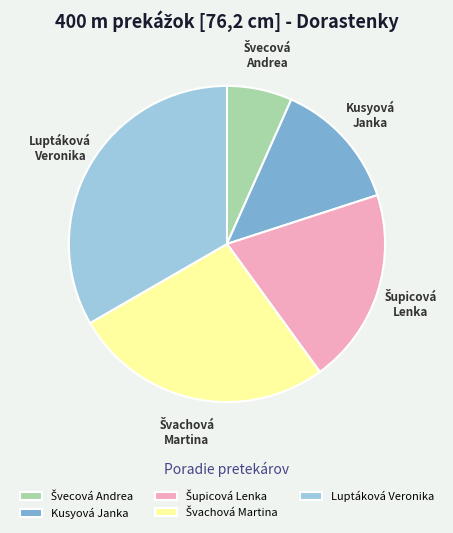

Is Luptáková Veronika the majority of the pie?

No